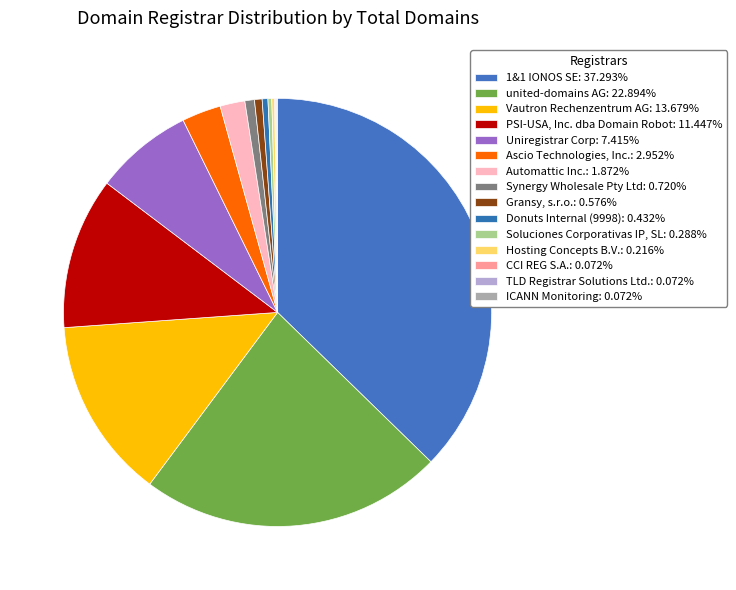

Rank the categories by value from lowest to highest.

CCI REG S.A., TLD Registrar Solutions Ltd., ICANN Monitoring, Hosting Concepts B.V., Soluciones Corporativas IP, SL, Donuts Internal (9998), Gransy, s.r.o., Synergy Wholesale Pty Ltd, Automattic Inc., Ascio Technologies, Inc., Uniregistrar Corp, PSI-USA, Inc. dba Domain Robot, Vautron Rechenzentrum AG, united-domains AG, 1&1 IONOS SE